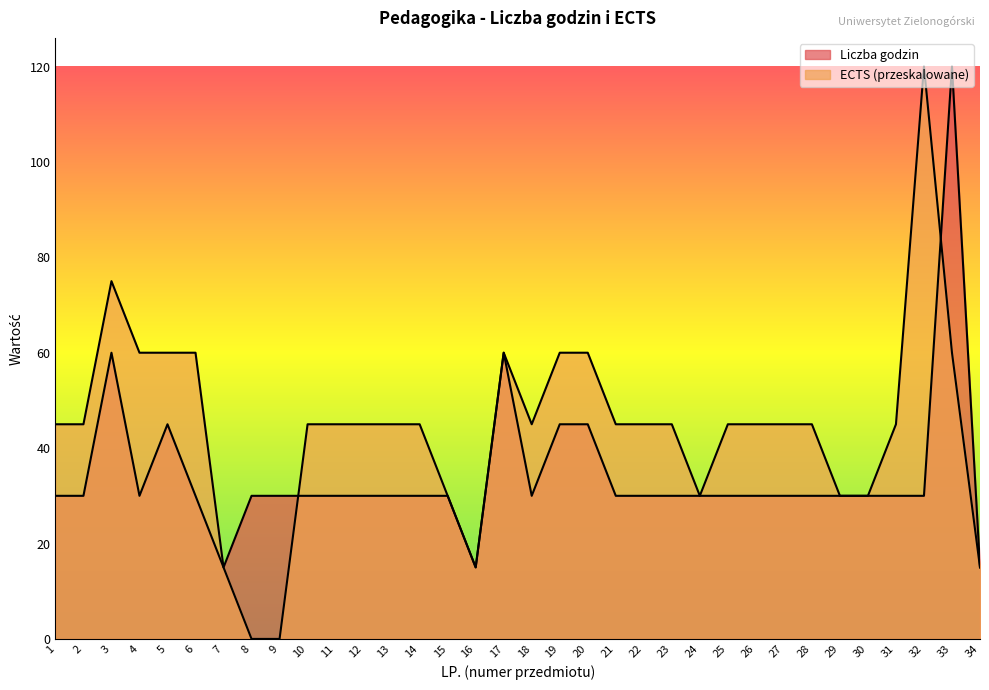

True or false: Liczba godzin has a value of 30 at 12.

True